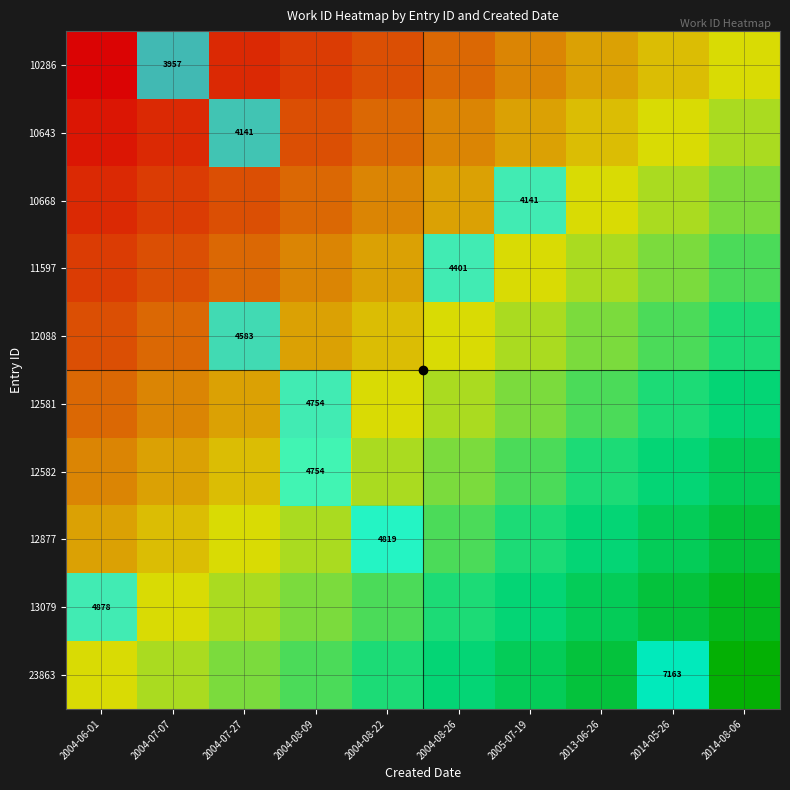

List the series in order of their peak value, lowest first.

10286, 10643, 10668, 11597, 12088, 12581, 12582, 12877, 13079, 23863